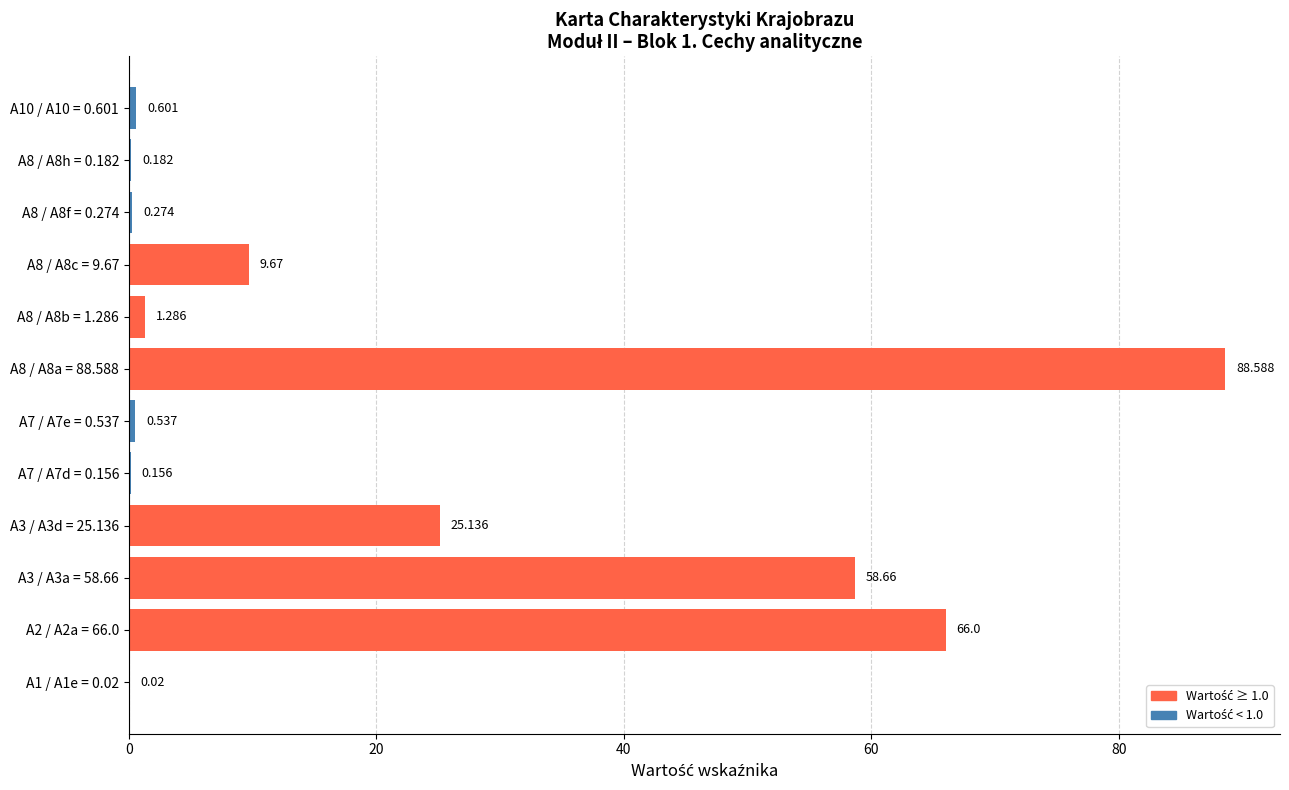

Are the bars horizontal?

Yes